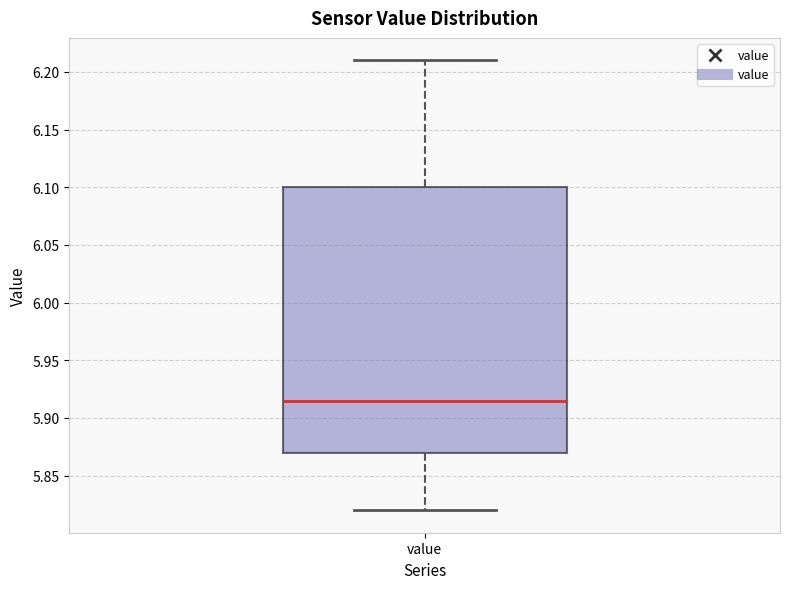

Read this box plot against the y-axis: the position of the median line, the range covered by the box, and the ends of both whiskers. The values are not printed on the chart, so give them approximately, as read against the axis.

median 5.915, box 5.870 to 6.100, whiskers 5.820 to 6.210